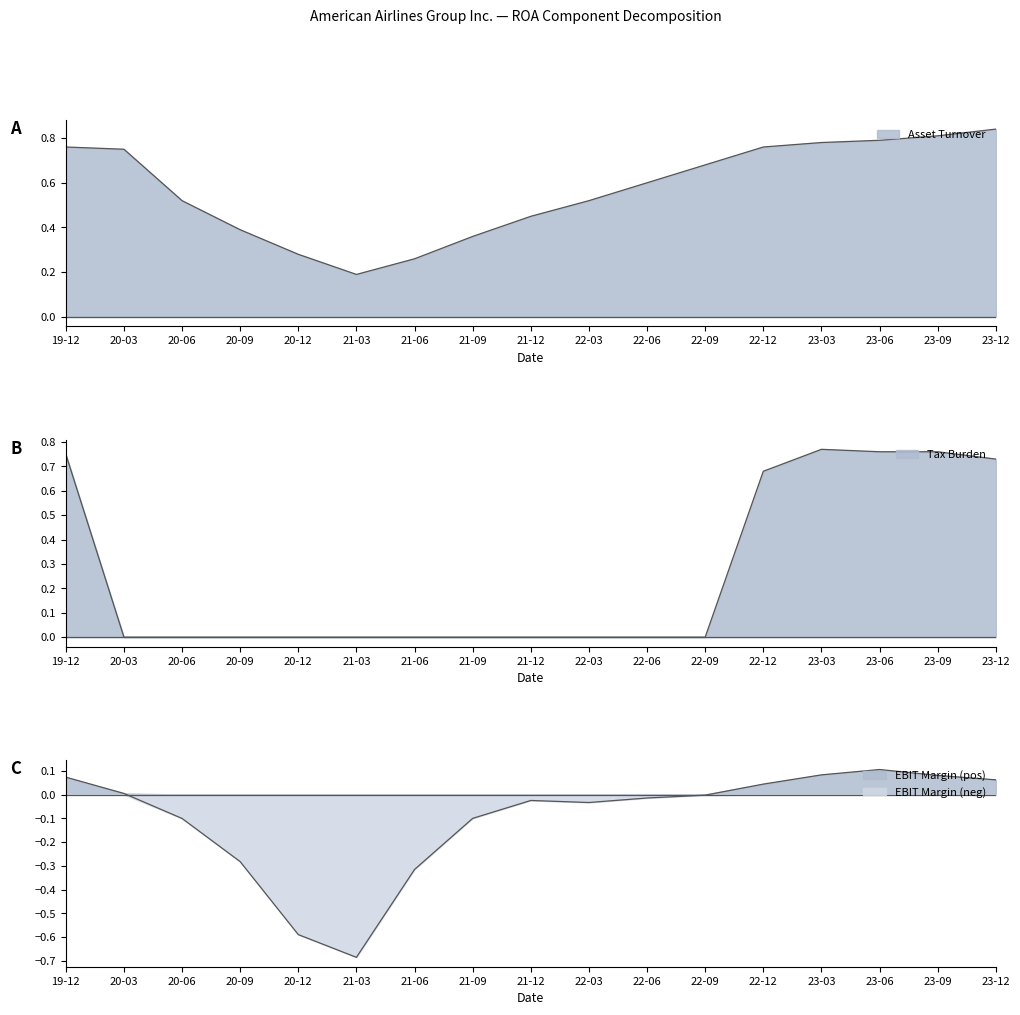

True or false: Asset Turnover has more than 1 interior local peaks.

False